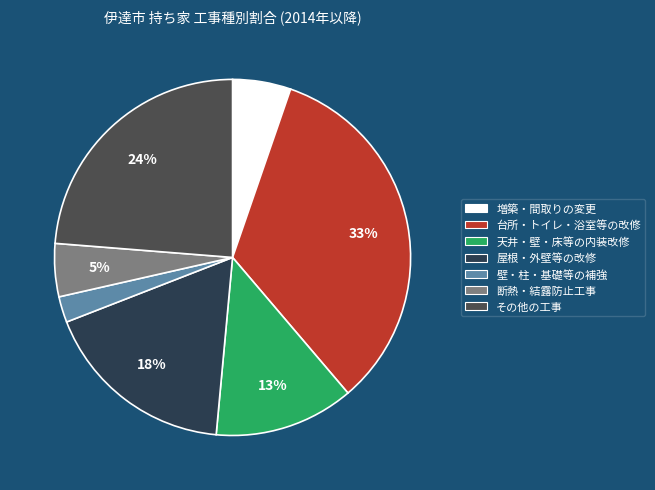

Is there any slice that represents more than half of the pie?

No